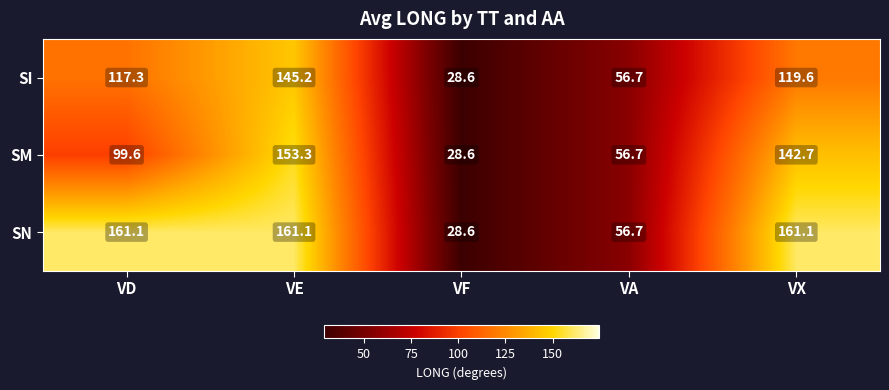

What is the average value of the SI series?

93.5